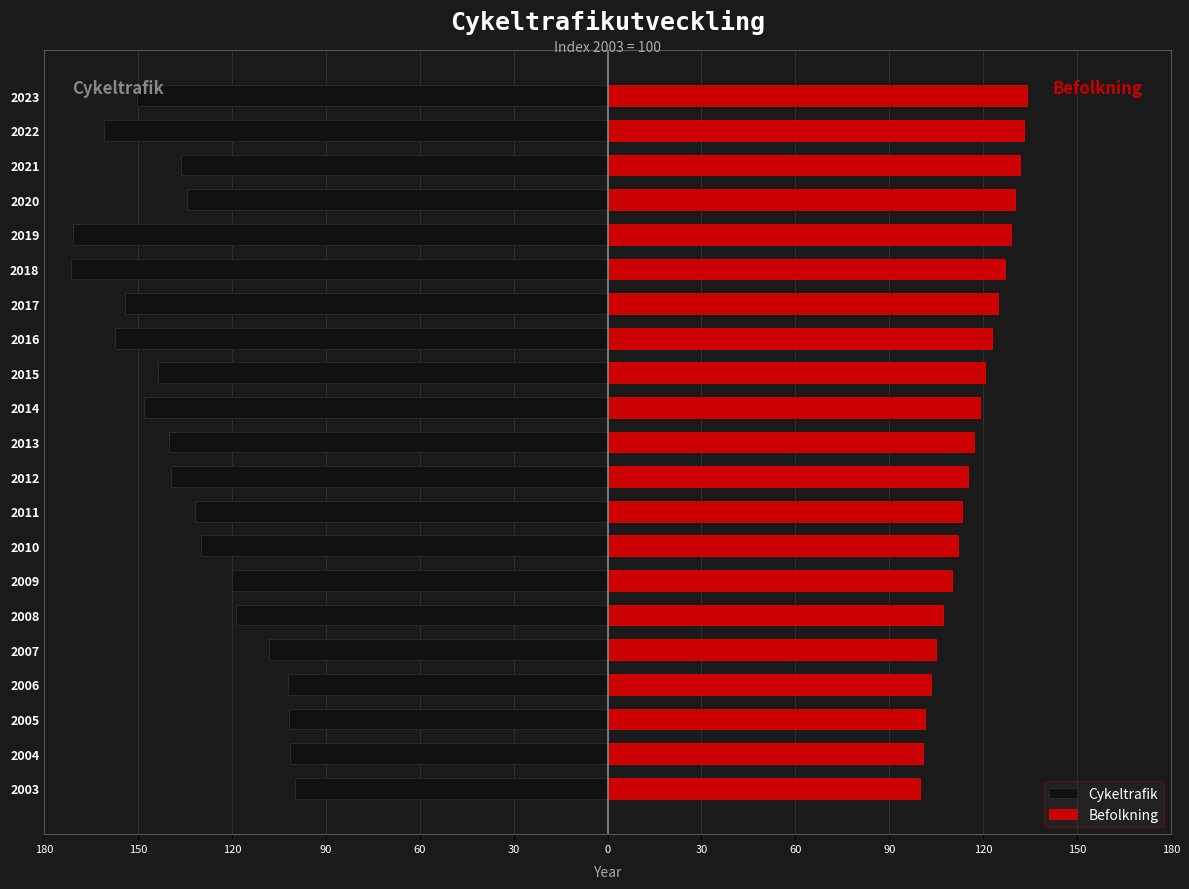

Rank the series at 2009 from highest to lowest value.

Befolkning, Cykeltrafik